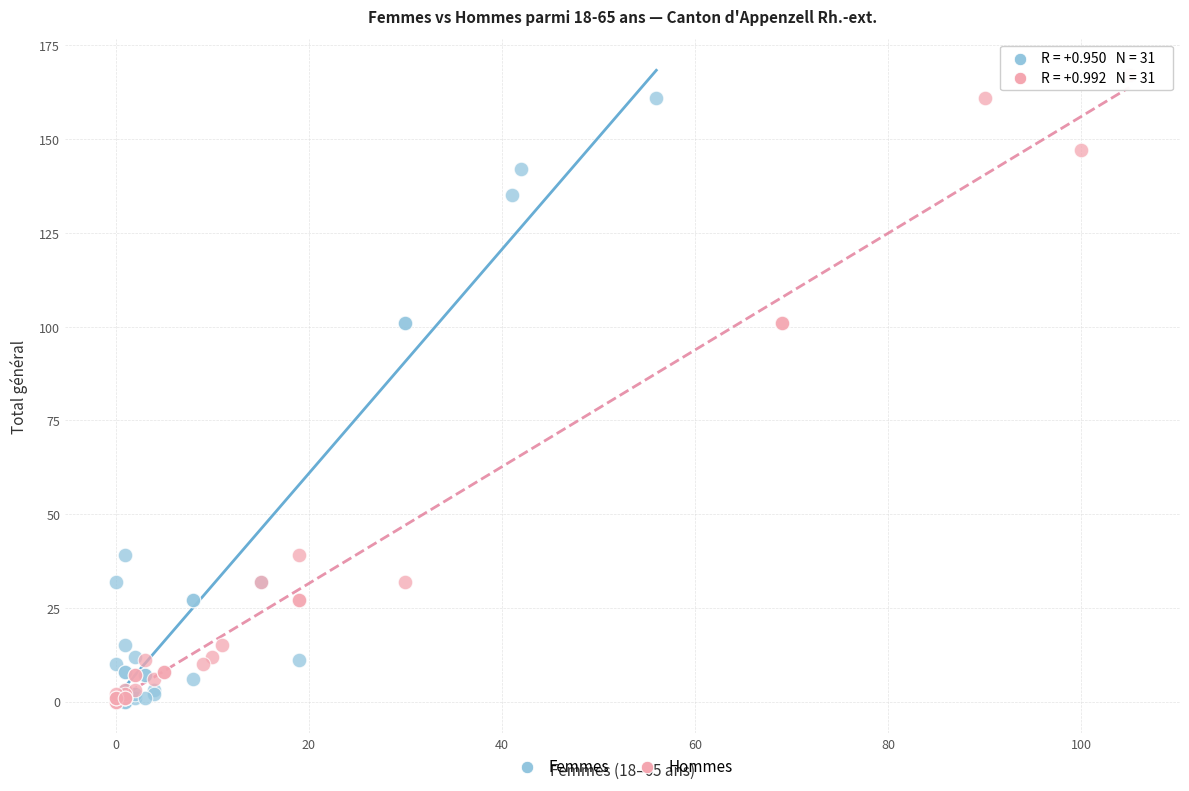

Which series contains the highest Y value?

Hommes